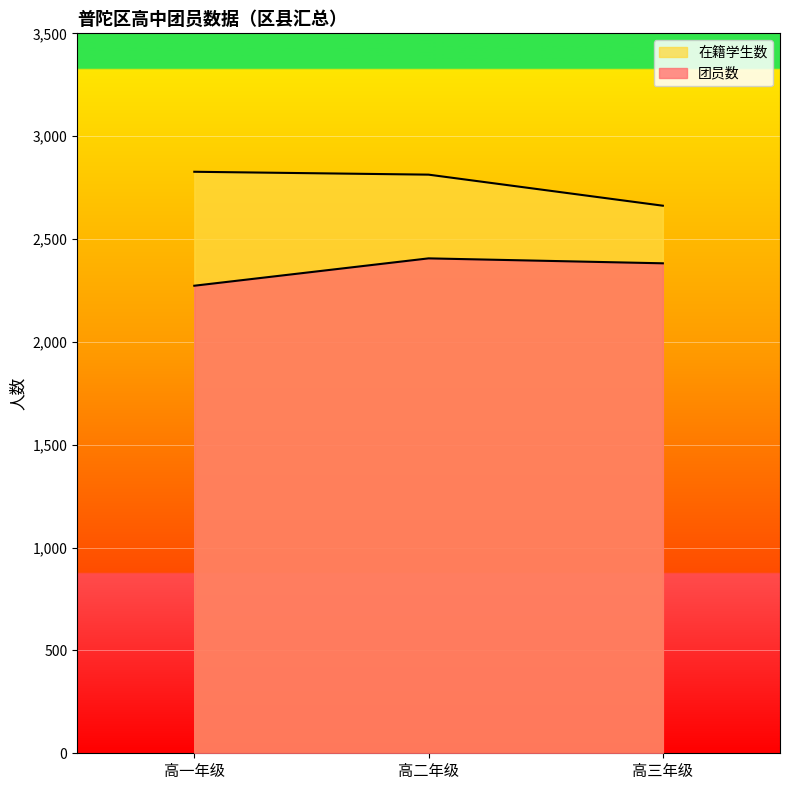

Between 高二年级 and 高三年级, which series saw the biggest shift?

在籍学生数